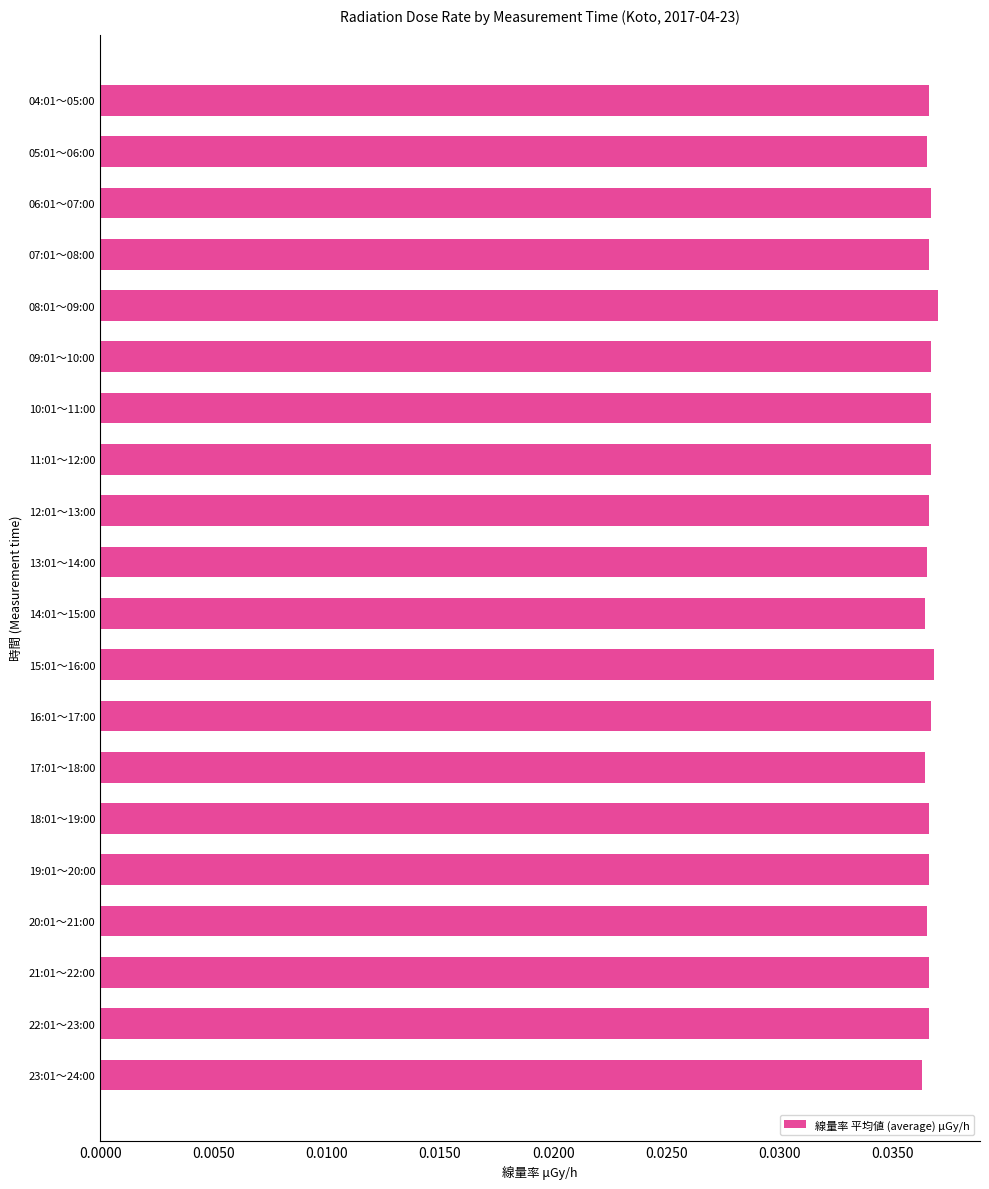

True or false: the data shows 0.1 at 16:01～17:00.

False